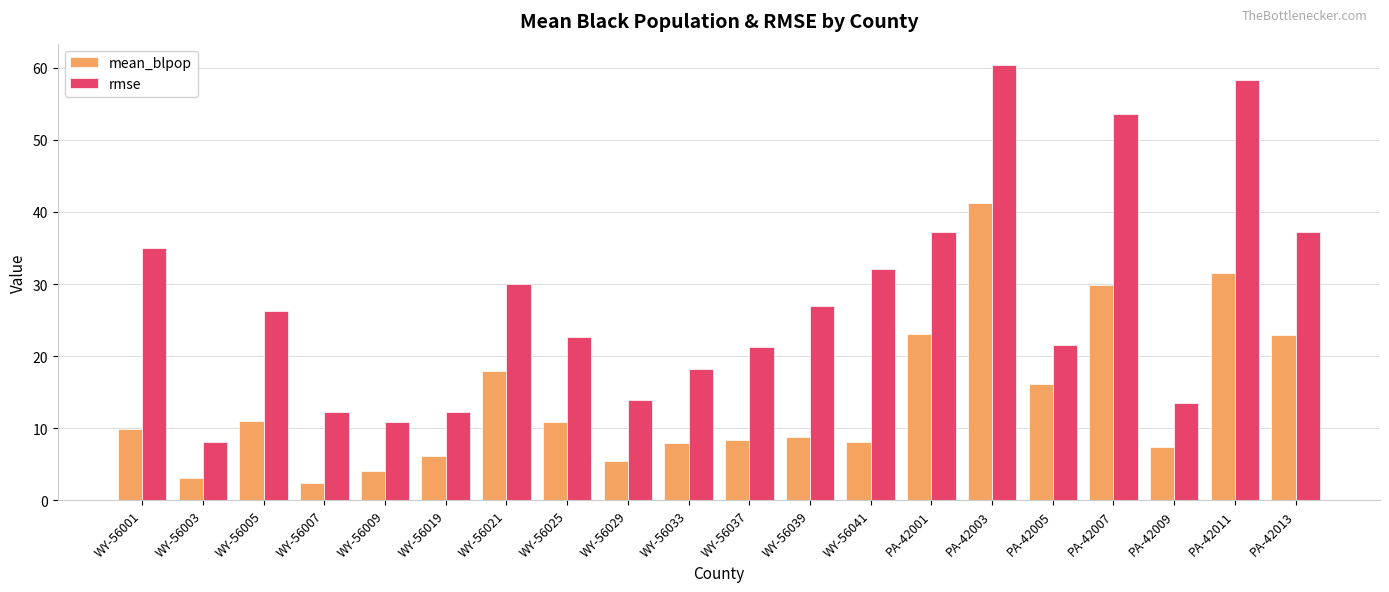

Which series has the largest total across all categories?

rmse